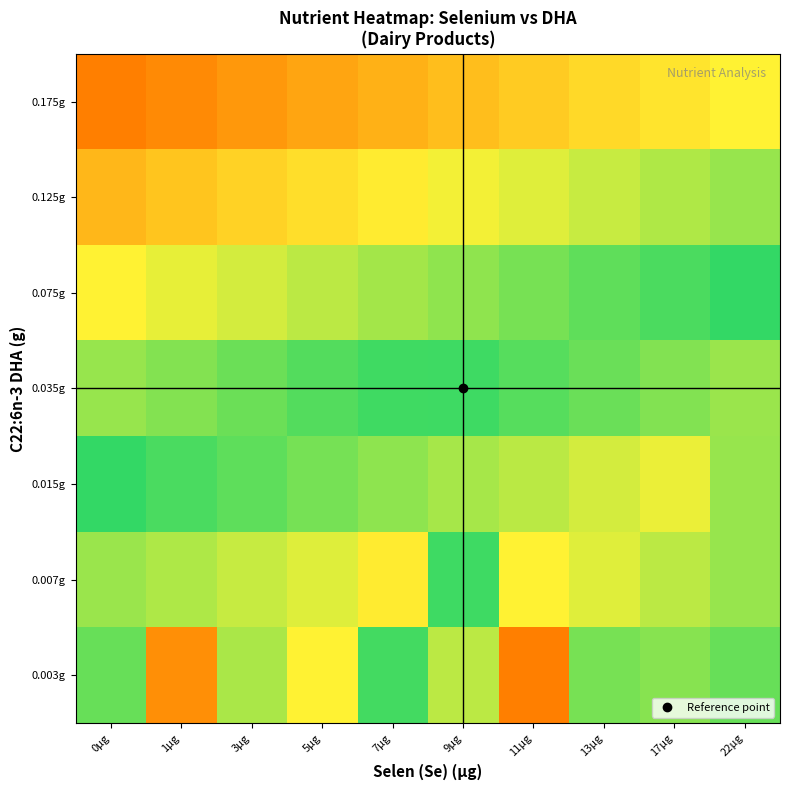

What is the difference between the highest and lowest values at 7µg?

40.0